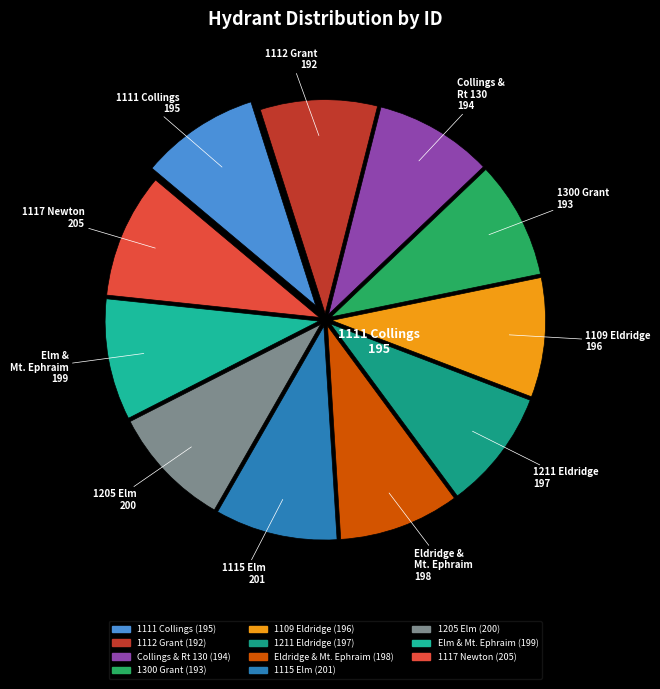

How many slices are in this pie chart?

11